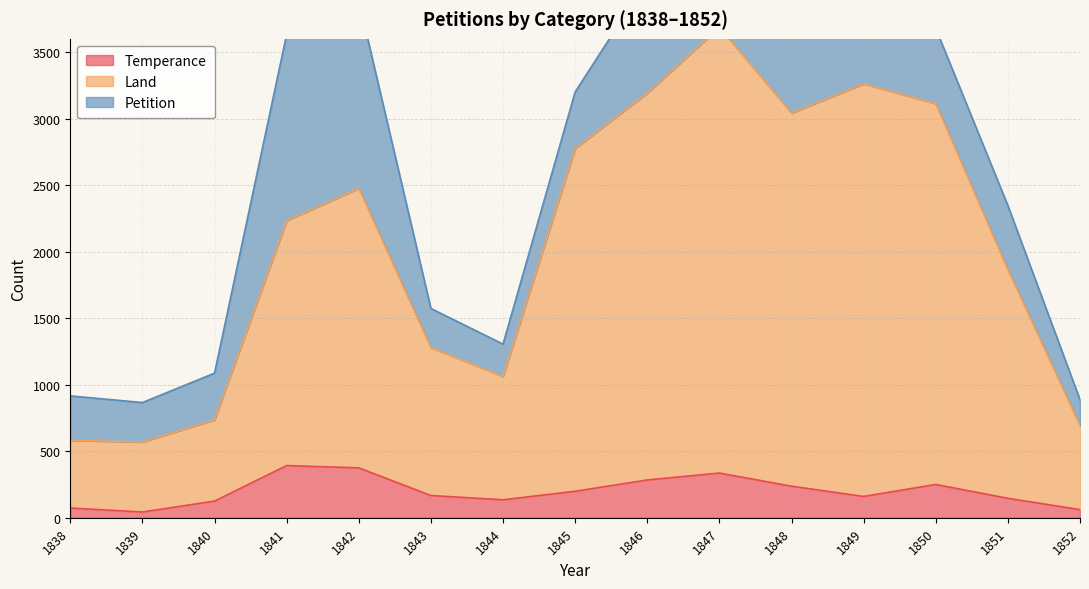

Is it true that Temperance equals 43 at 1839?

True